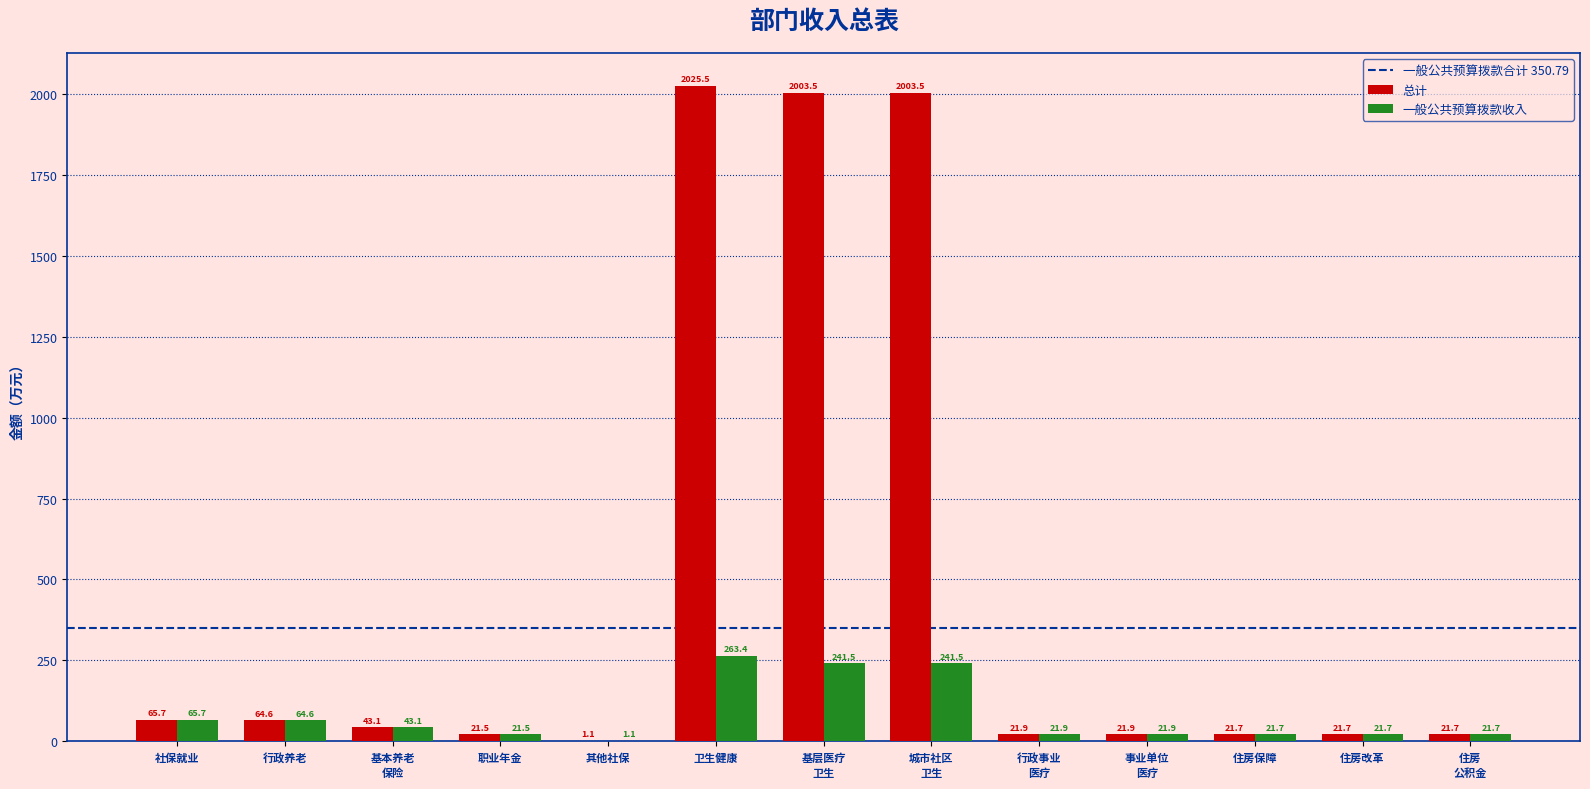

Is it true that 总计 equals 64.6 at 行政养老?

True